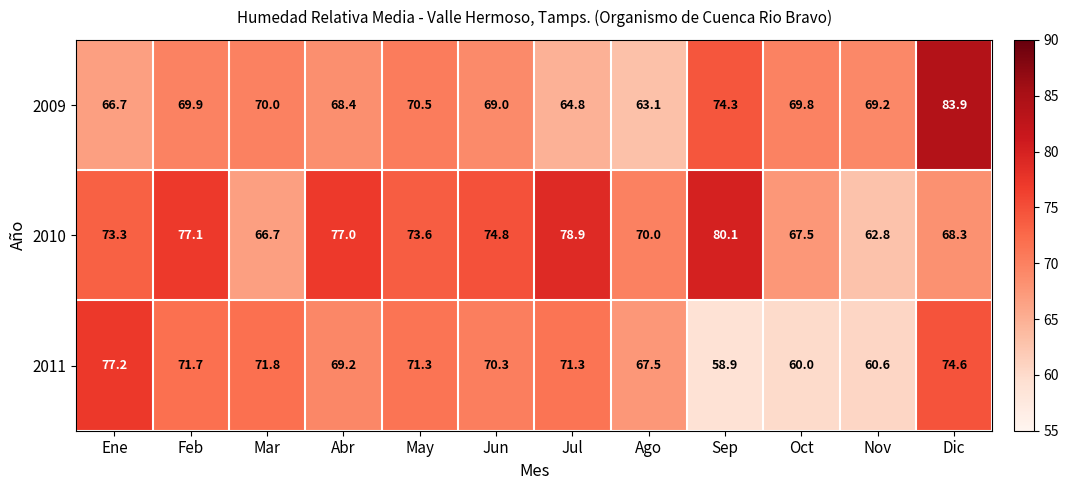

At which category is the sum across all series the highest?

Dic